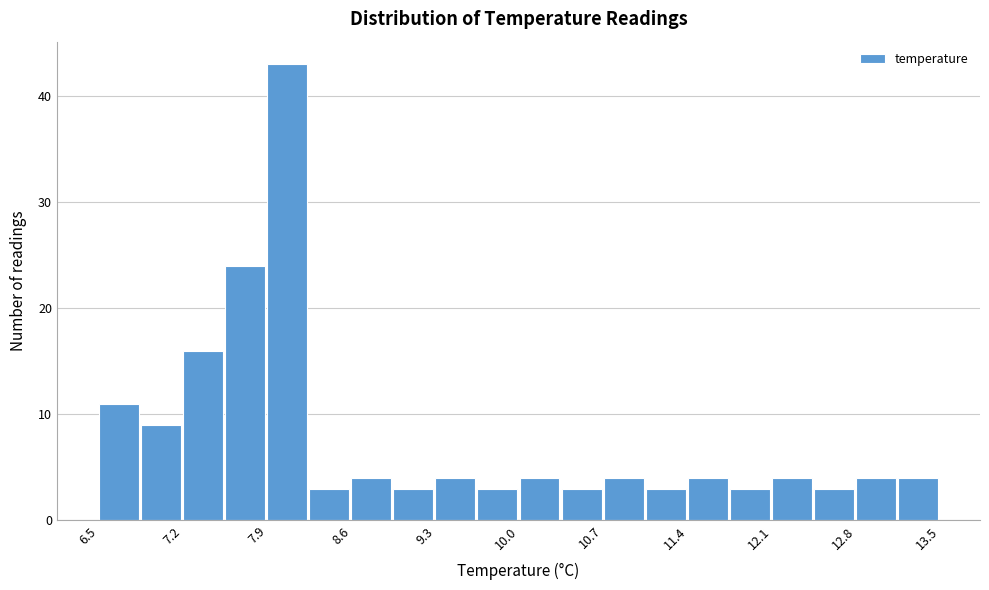

Read against the x-axis, roughly where is the centre of the tallest bar?

8.1